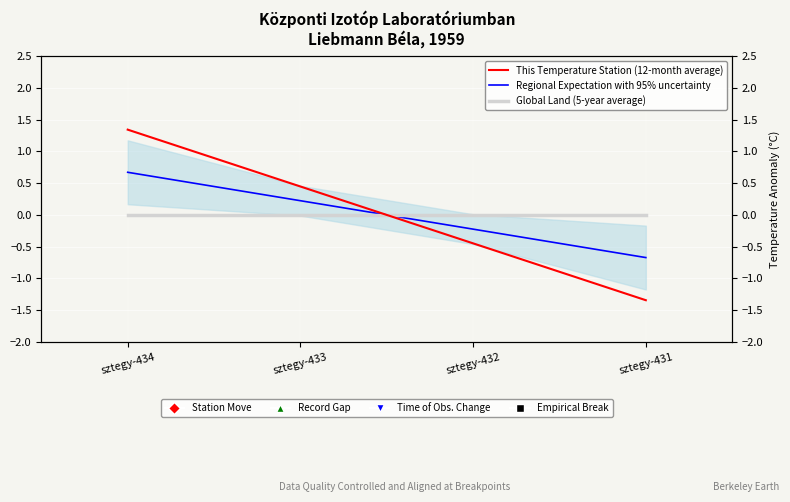

Where do Regional Expectation with 95% uncertainty and Global Land (5-year average) first cross each other?

sztegy-433 and sztegy-432